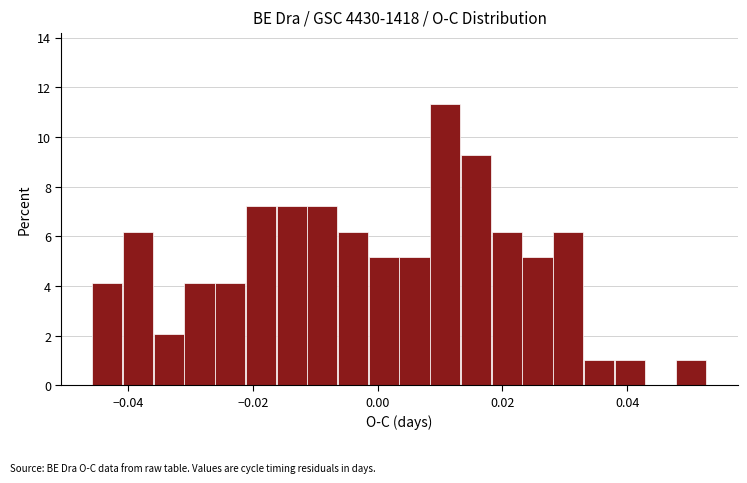

Around what value on the x-axis is the tallest bar? Give the approximate position of its centre, as read against the axis.

0.010